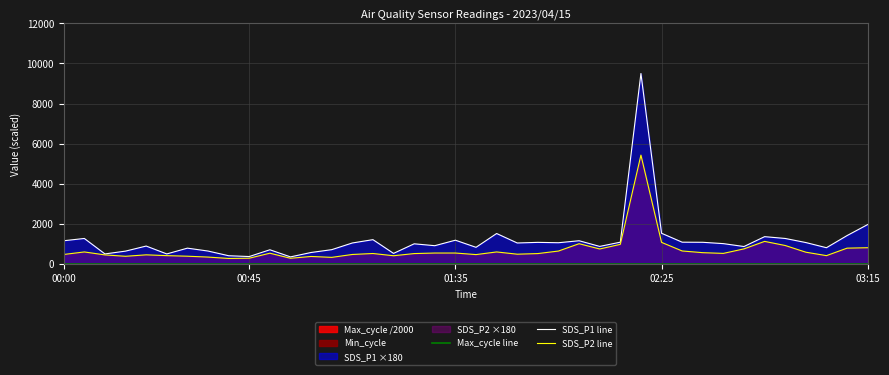

What is the value of the Max_cycle line point at the 3rd from the left?

10.0